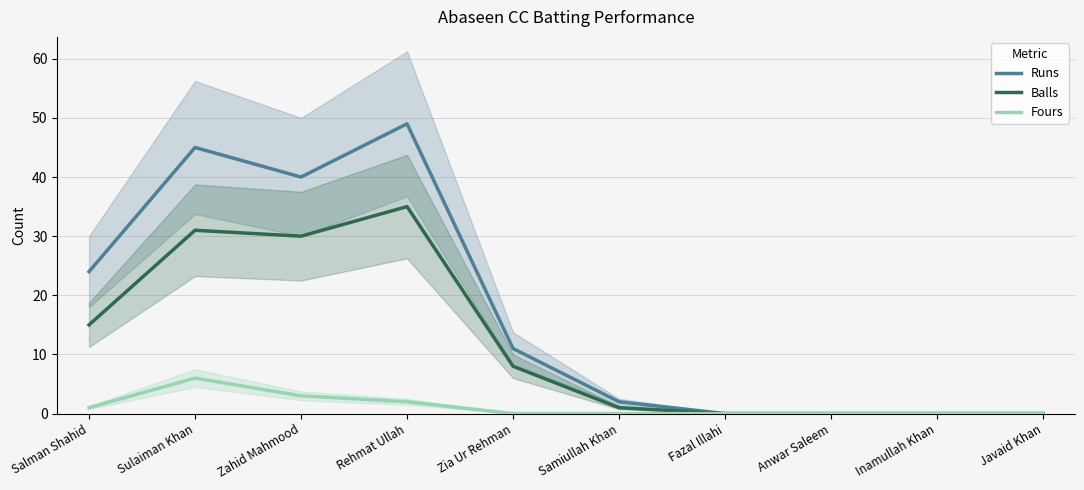

What is the sum of all Runs values?

171